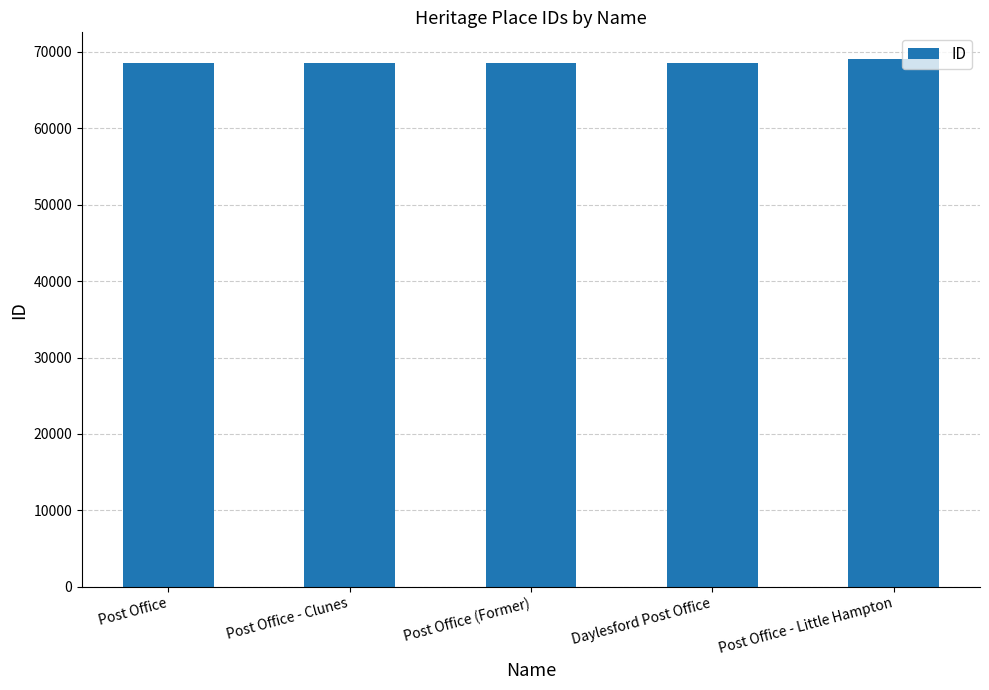

What is the maximum value shown in the chart?

69090